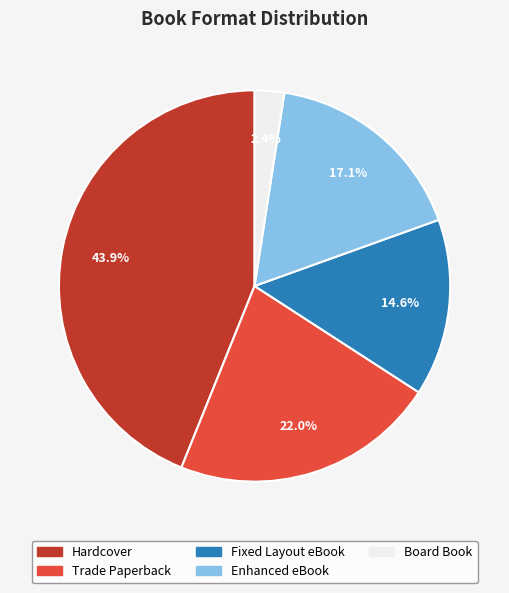

How many segments does this pie chart have?

5